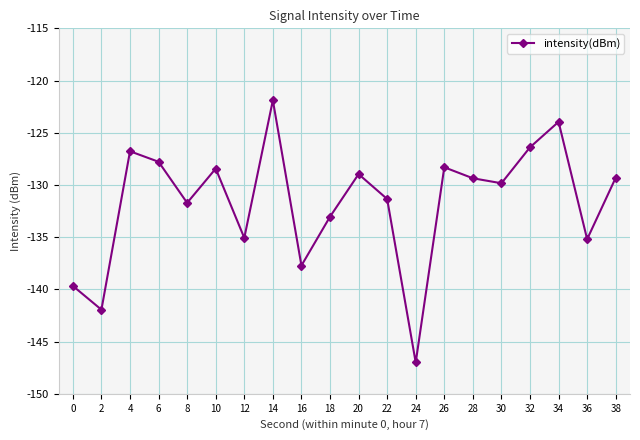

What is the sum of the values at 20 and 16?

-266.7